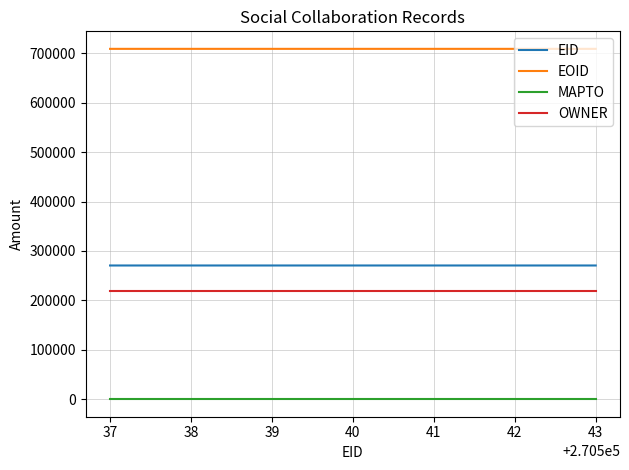

At which label does EOID first exceed 708842?

37